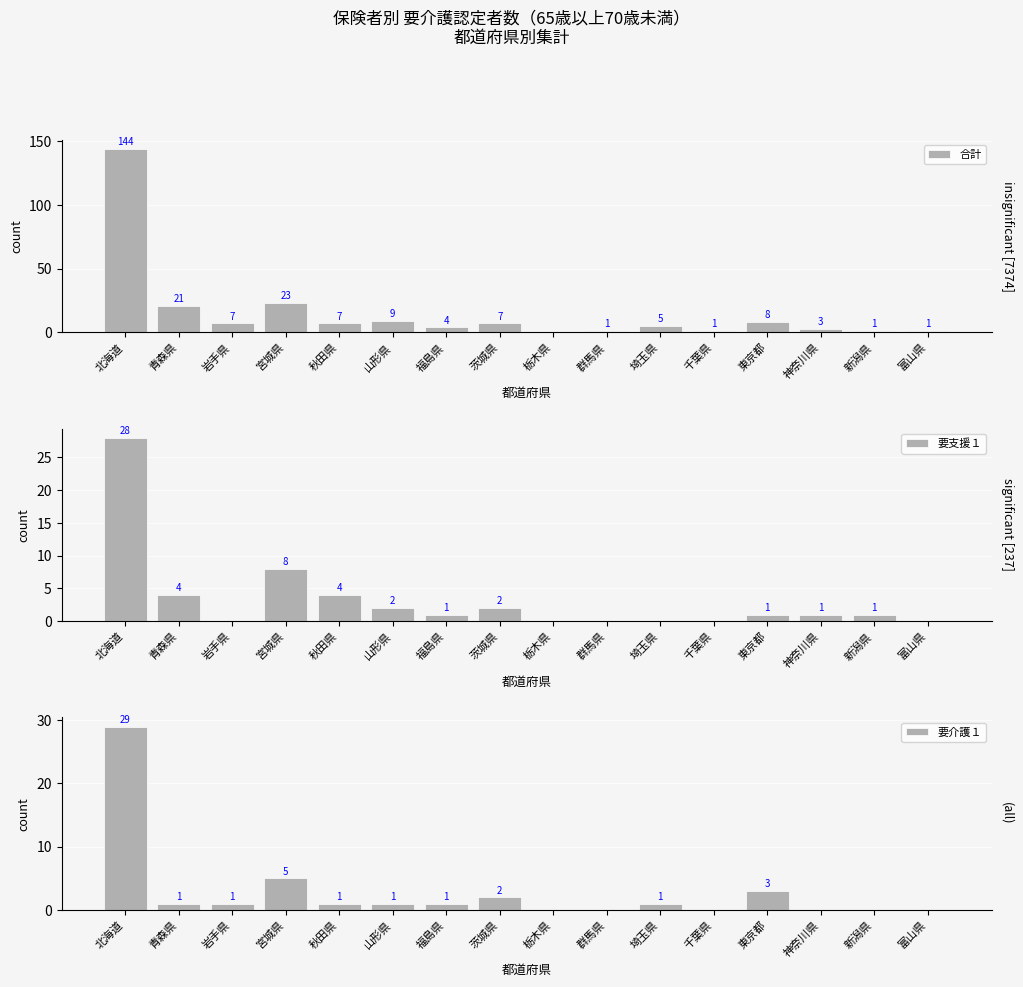

The value of 合計 at 秋田県 is 12. True or false?

False